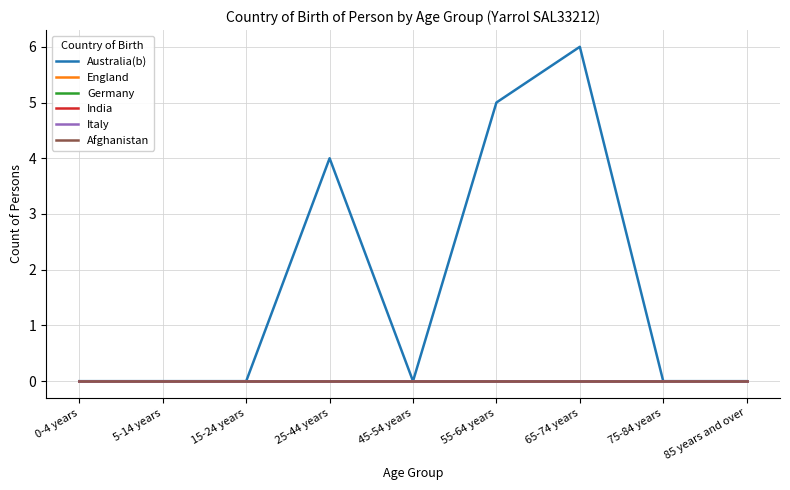

Does the chart have visible grid lines?

Yes